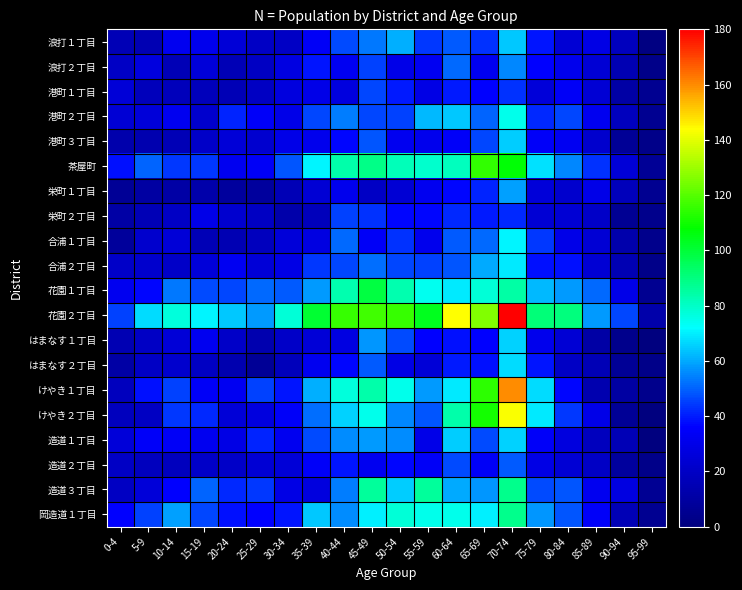

Which series has the largest range (max minus min)?

花園２丁目